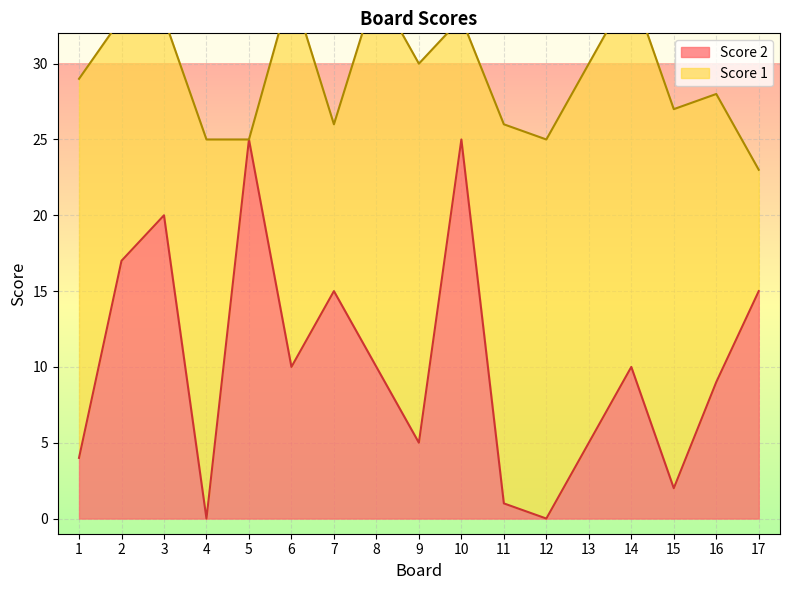

What is the sum of the values at 14 and 11?

11